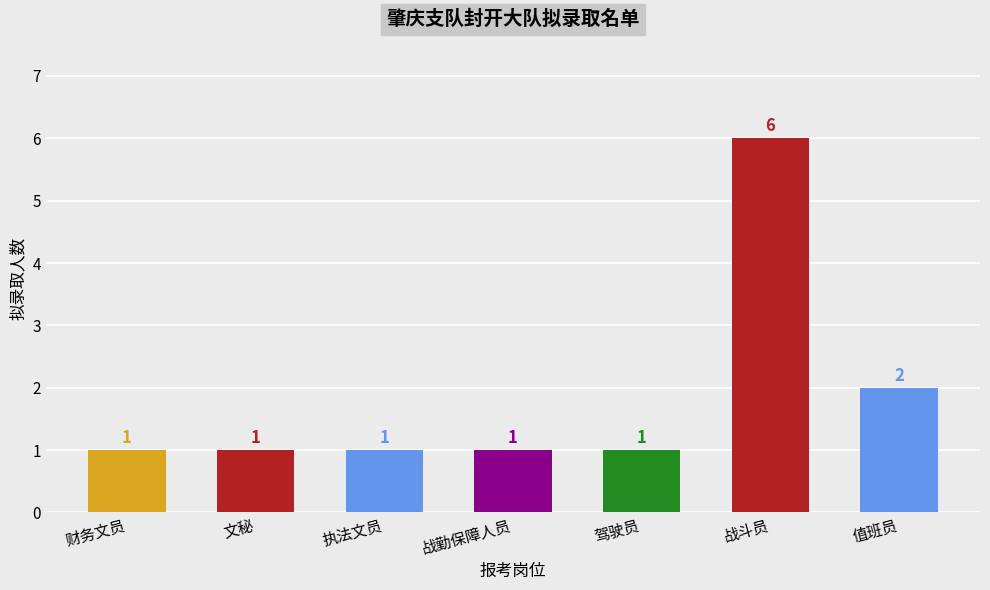

Where is the data nearest to the value 3?

值班员